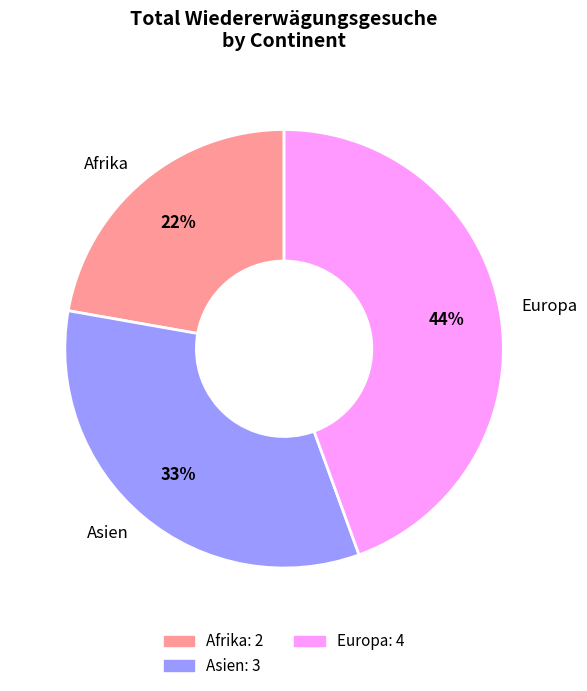

What is the ratio of the value at Europa to the value at Afrika?

2.0